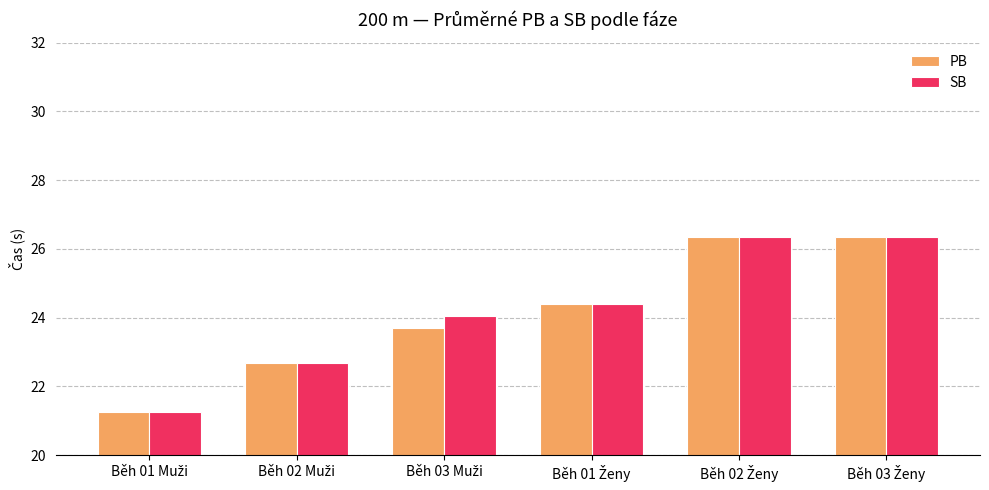

At how many categories does at least one series exceed 23?

4